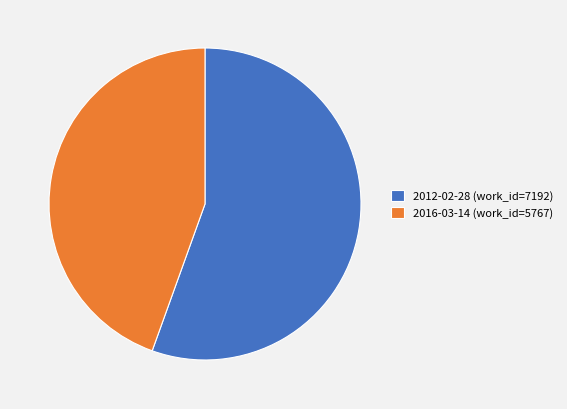

The 2016-03-14 (work_id=5767) slice represents 30% of the pie. True or false?

False